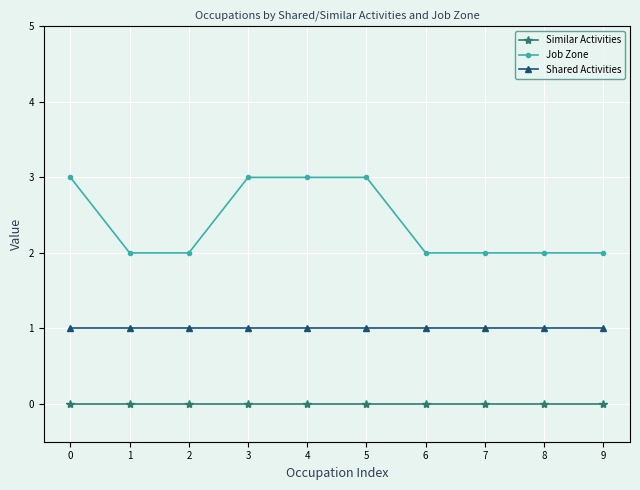

Which series has the largest range (max minus min)?

Job Zone